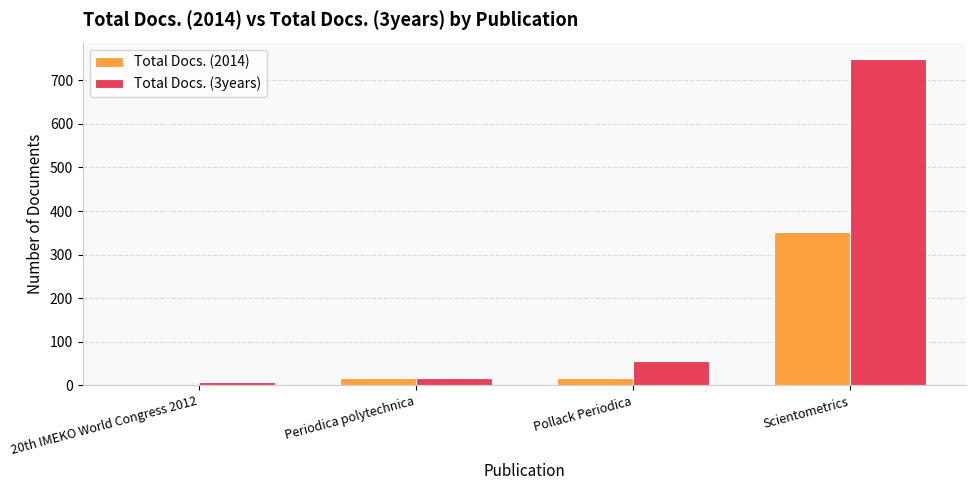

Which series has the largest range (max minus min)?

Total Docs. (3years)